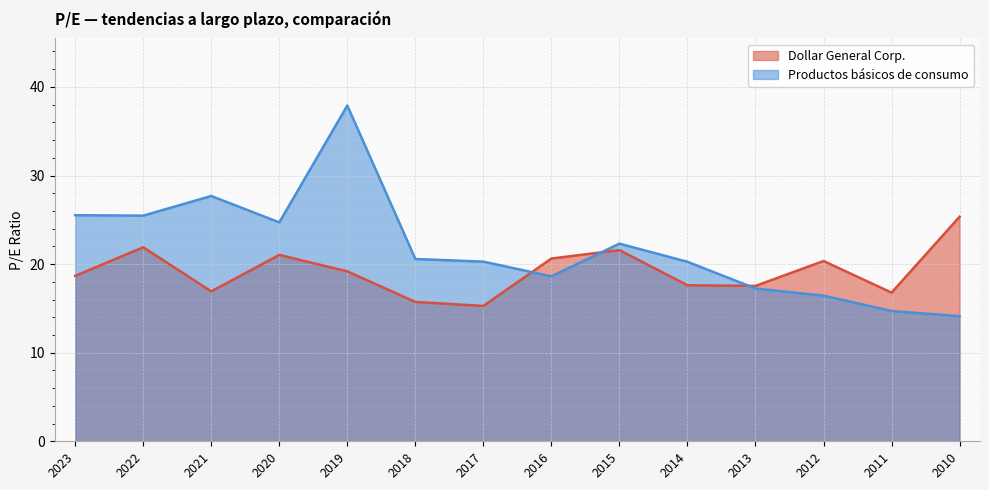

At how many categories does at least one series exceed 14?

14